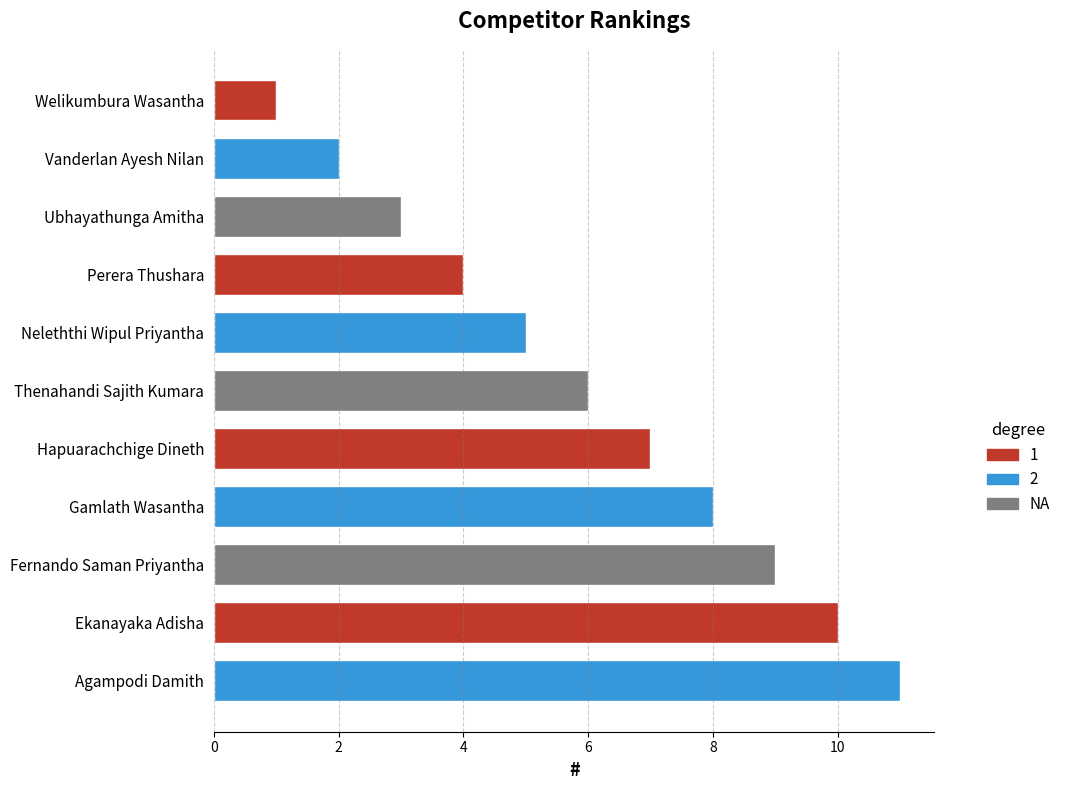

What is the maximum value shown in the chart?

11